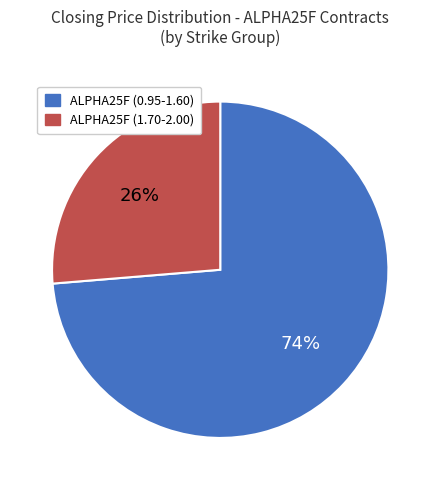

Is there a majority slice in this chart?

Yes